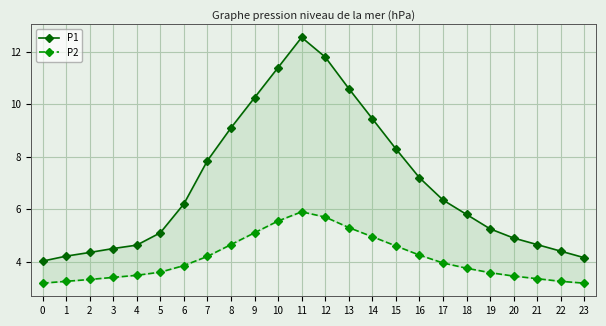

Which series changed the most between 21 and 23?

P1